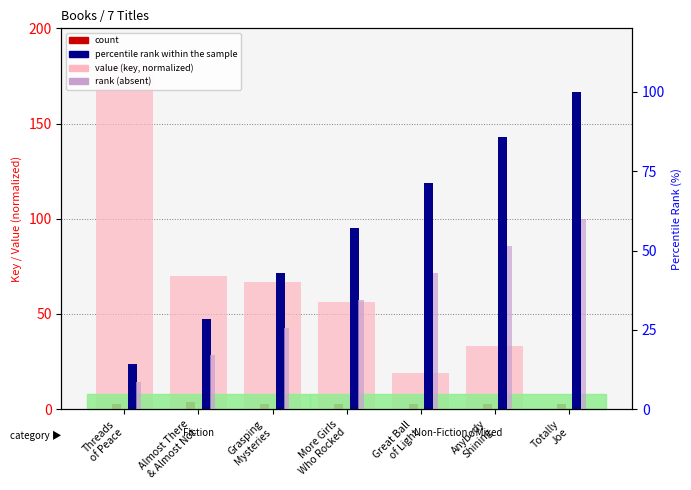

Read the value (key, normalized) value at Almost There
& Almost Not.

69.7